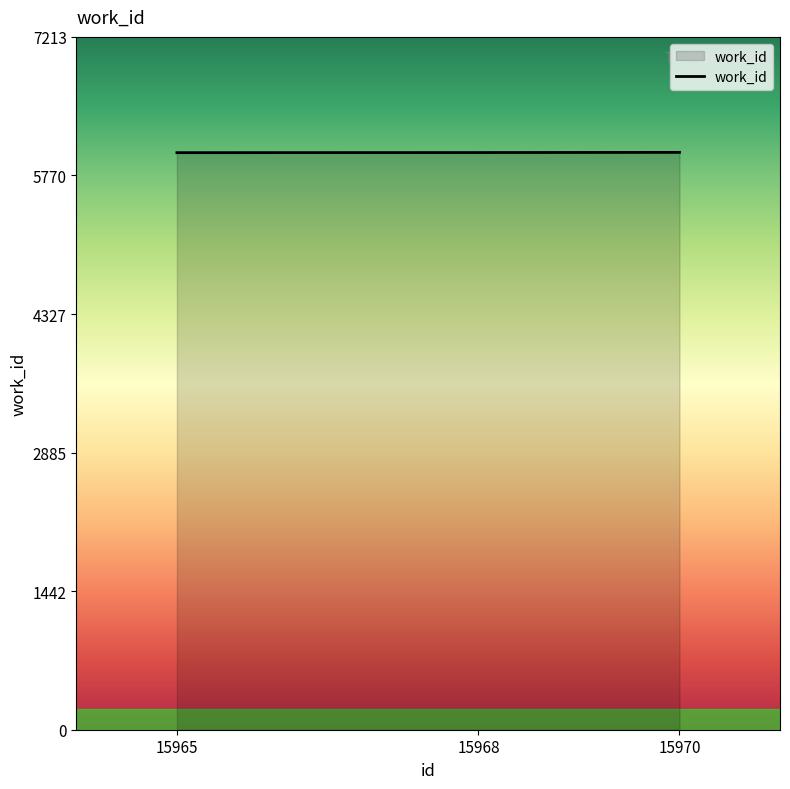

What value does the data have at 15965?

6008